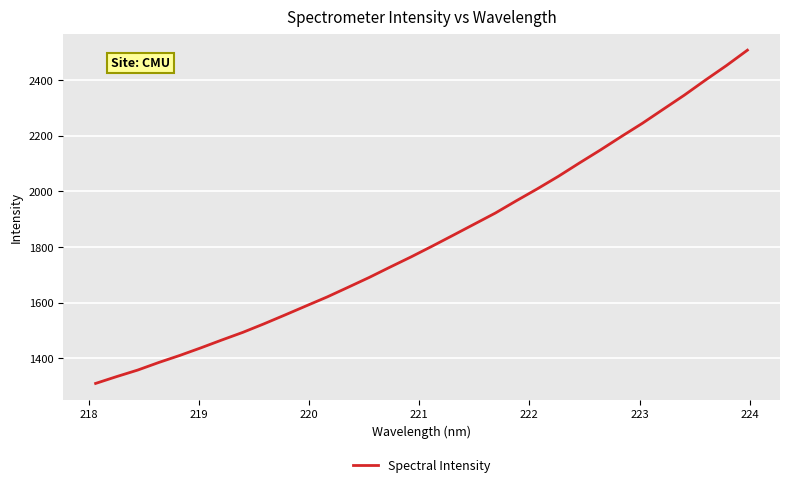

What is the difference between the maximum and minimum values?

1197.6